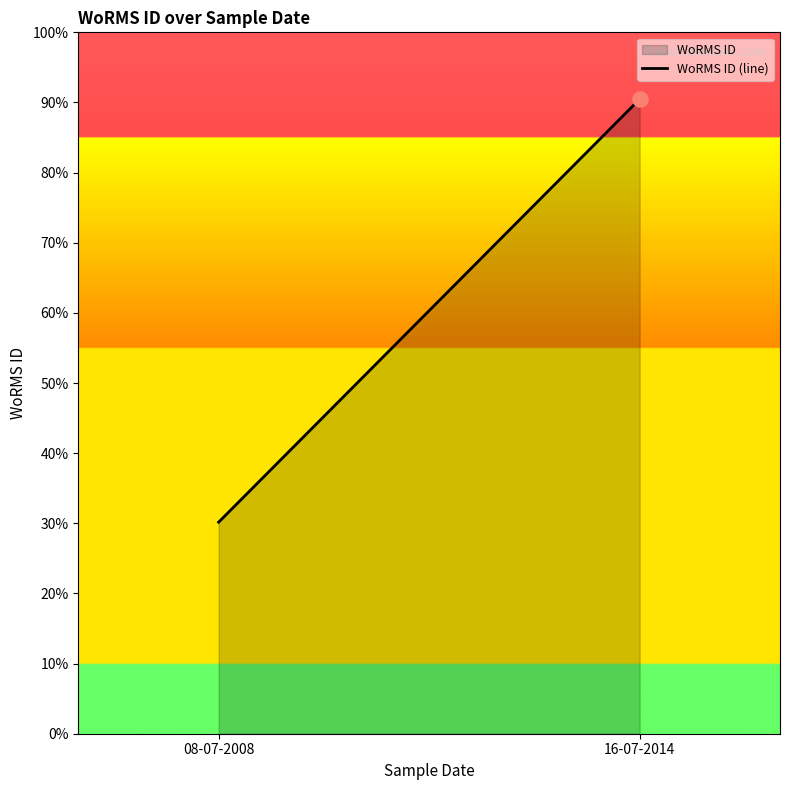

Between 16-07-2014 and 08-07-2008, which is larger?

16-07-2014